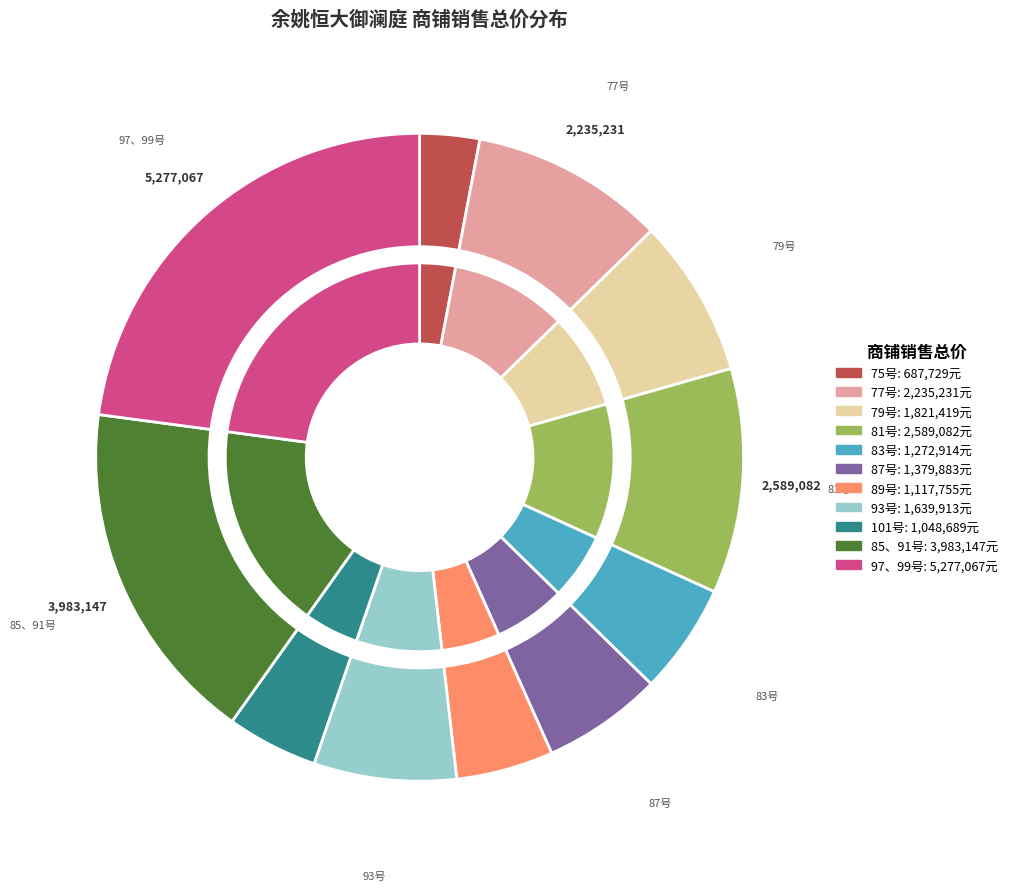

How many segments does this pie chart have?

11